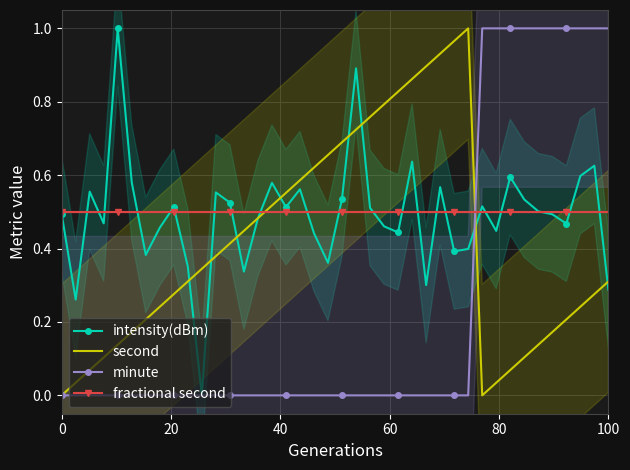

True or false: second and fractional second cross at least once.

True